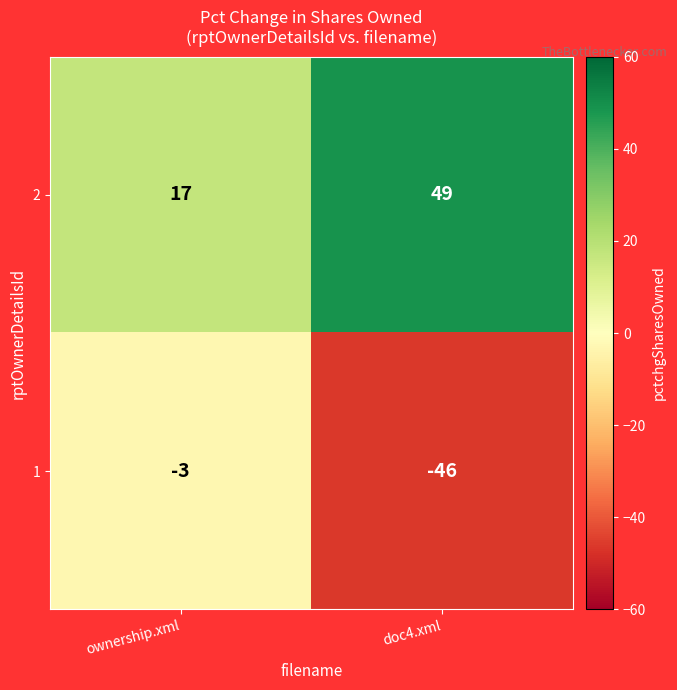

What is the greatest value displayed?

49